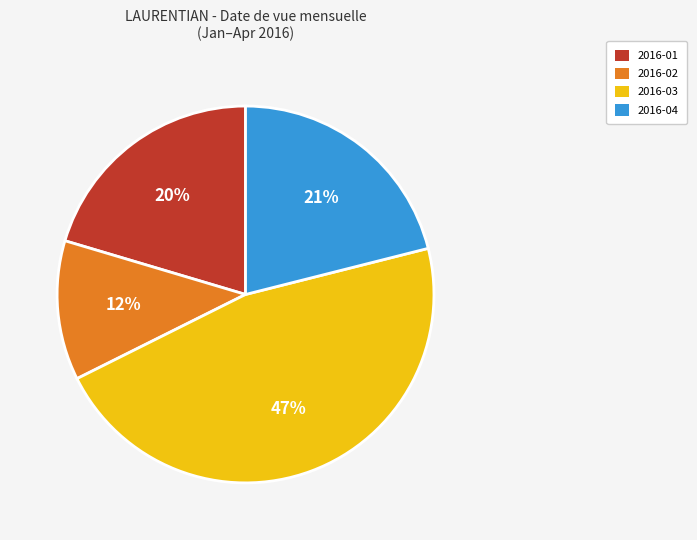

Is there a majority slice in this chart?

No